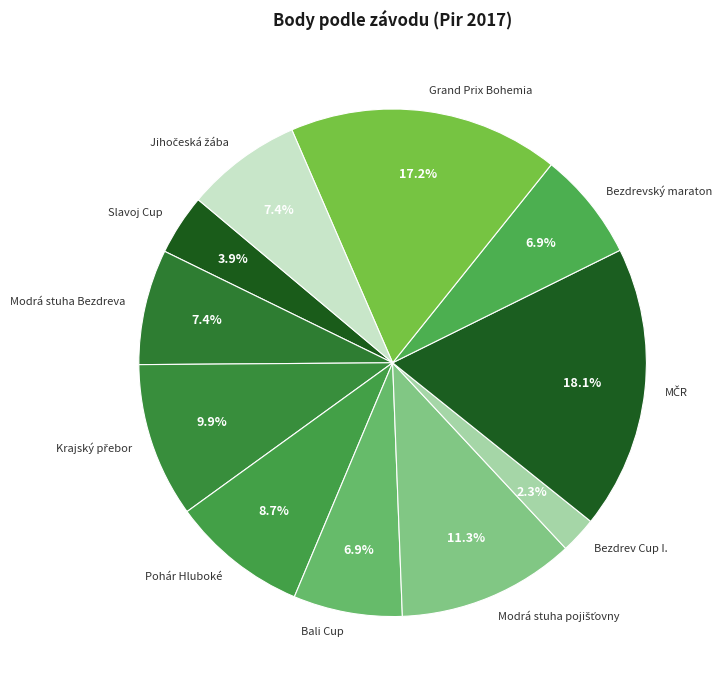

Is there any slice that represents more than half of the pie?

No